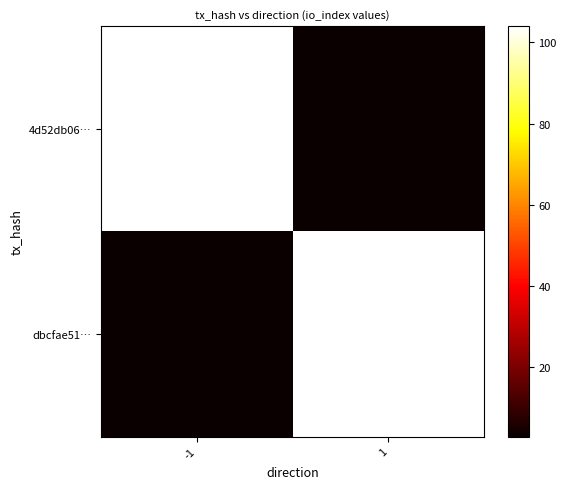

What is the smallest value displayed?

3